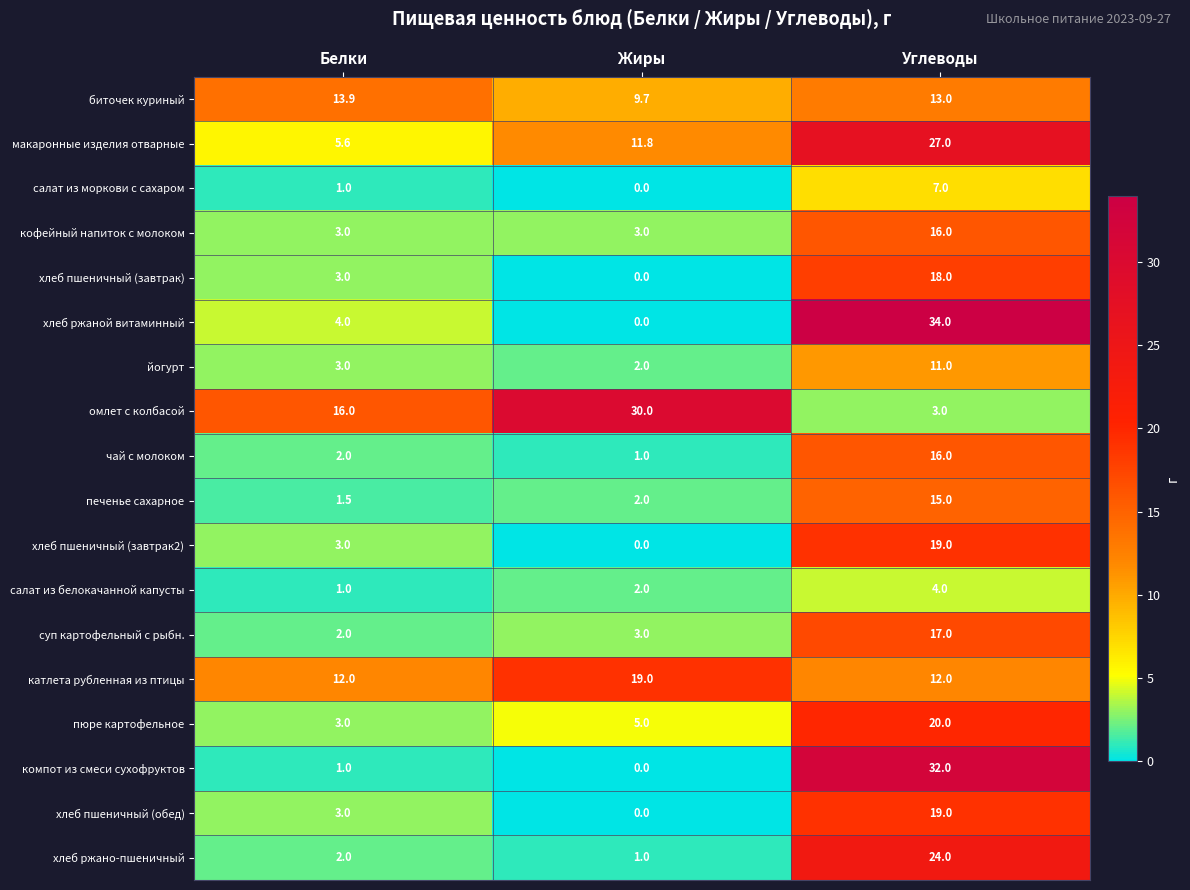

Which series has the largest range (max minus min)?

хлеб ржаной витаминный